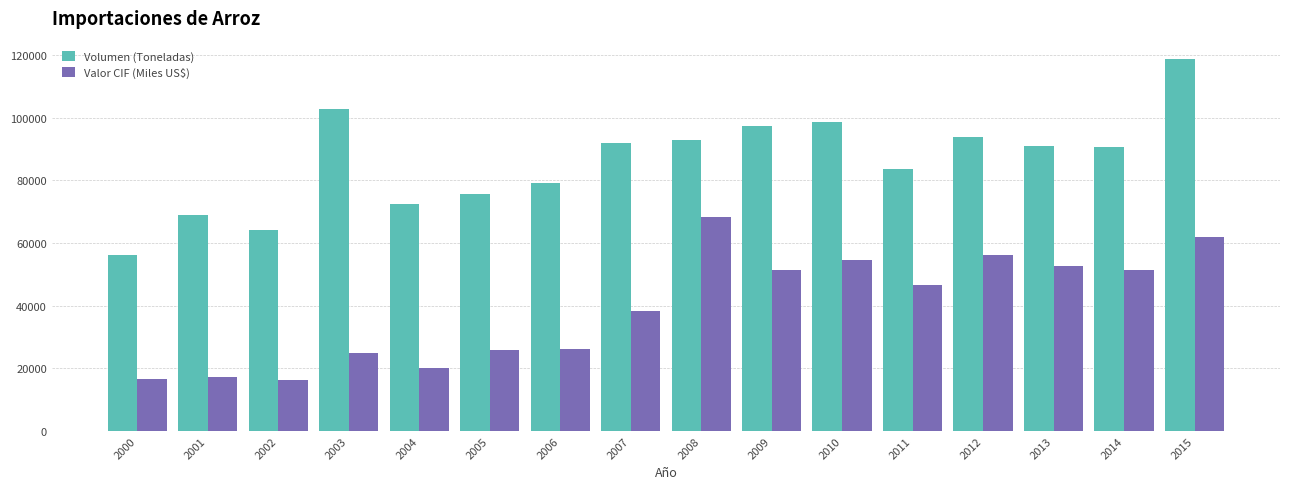

How many groups of bars are there?

16